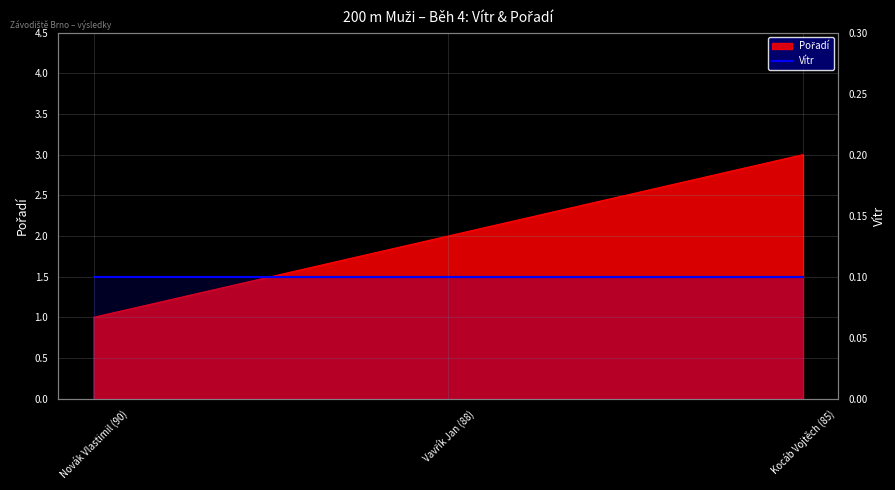

How many values are below 2?

1